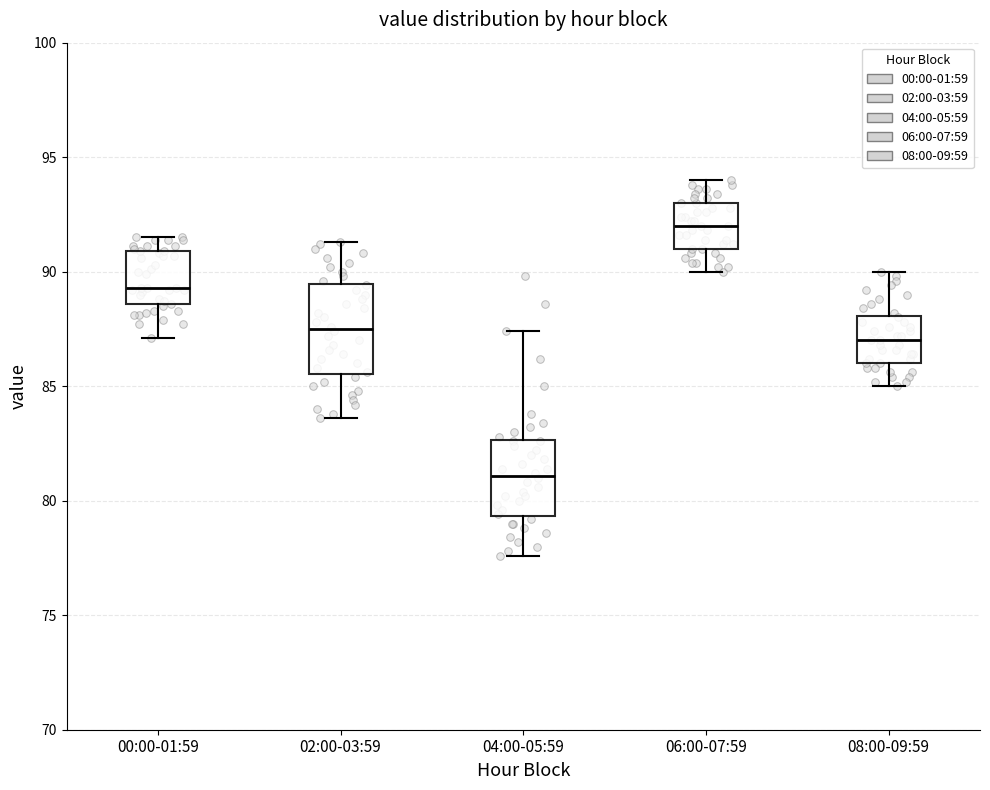

Reading left to right, read every box against the y-axis: the position of its median line, the range the box covers, and the ends of its whiskers. The values are not printed on the chart, so give them approximately, as read against the axis.

00:00-01:59: median 89.5, box 88.5 to 91.0, whiskers 87.0 to 91.5
02:00-03:59: median 87.5, box 85.5 to 89.5, whiskers 83.5 to 91.5
04:00-05:59: median 81.0, box 79.5 to 82.5, whiskers 77.5 to 87.5
06:00-07:59: median 92.0, box 91.0 to 93.0, whiskers 90.0 to 94.0
08:00-09:59: median 87.0, box 86.0 to 88.0, whiskers 85.0 to 90.0